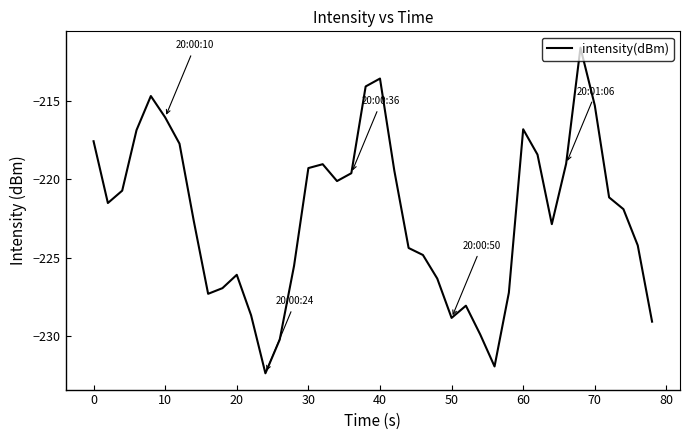

What is the sum of all values?

-8891.9